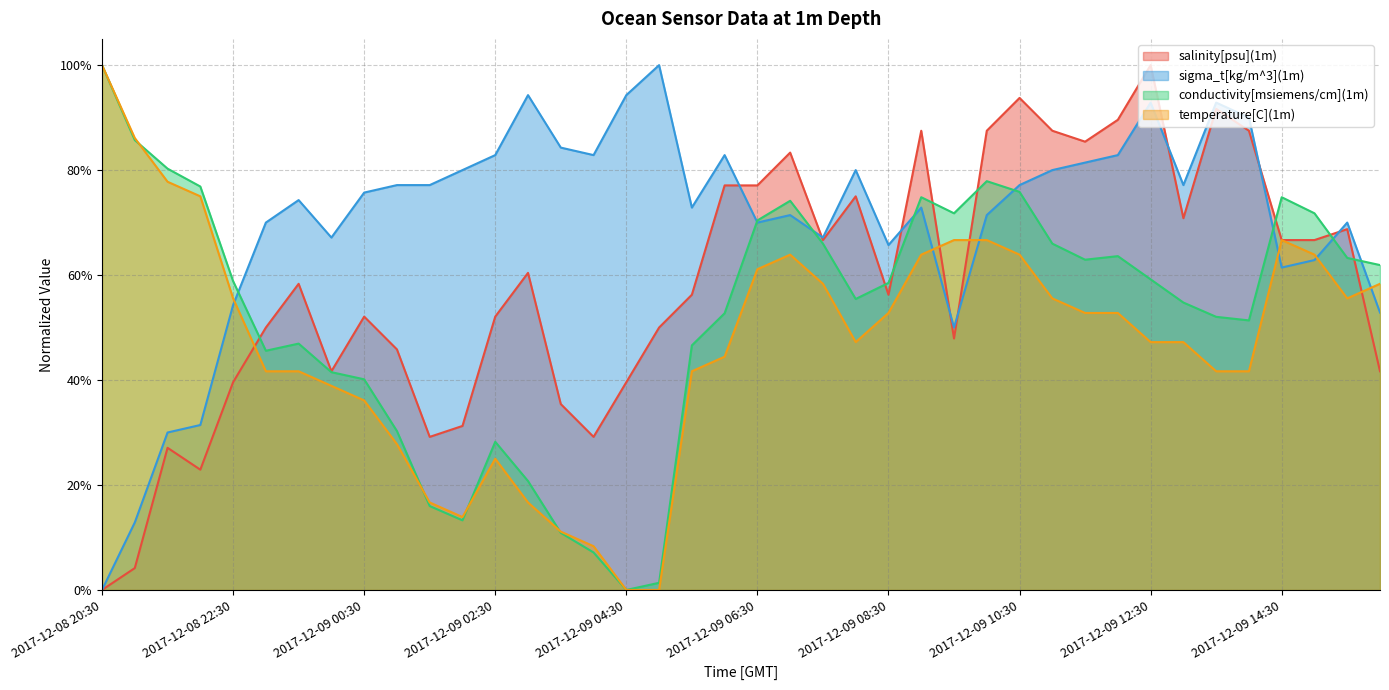

Read the sigma_t[kg/m^3](1m) value at 2017-12-08 21:00.

0.1